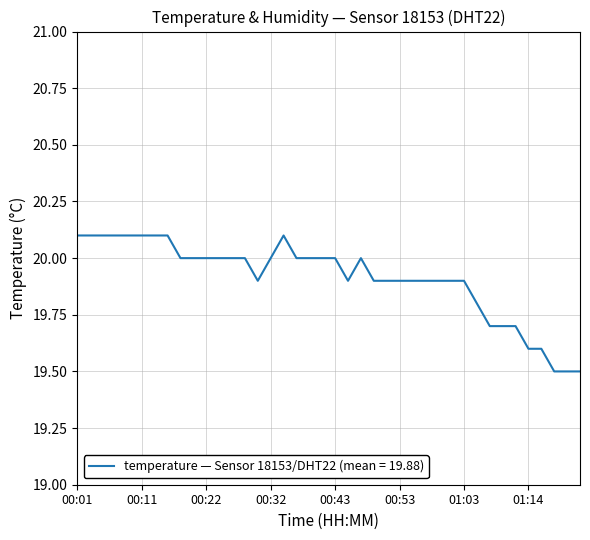

What is the smallest value displayed?

19.5